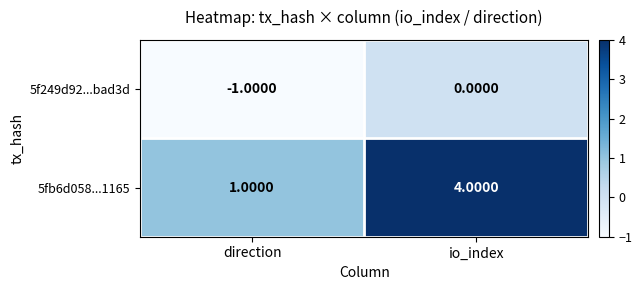

Rank the series by their maximum value, from highest to lowest.

5fb6d058...1165, 5f249d92...bad3d